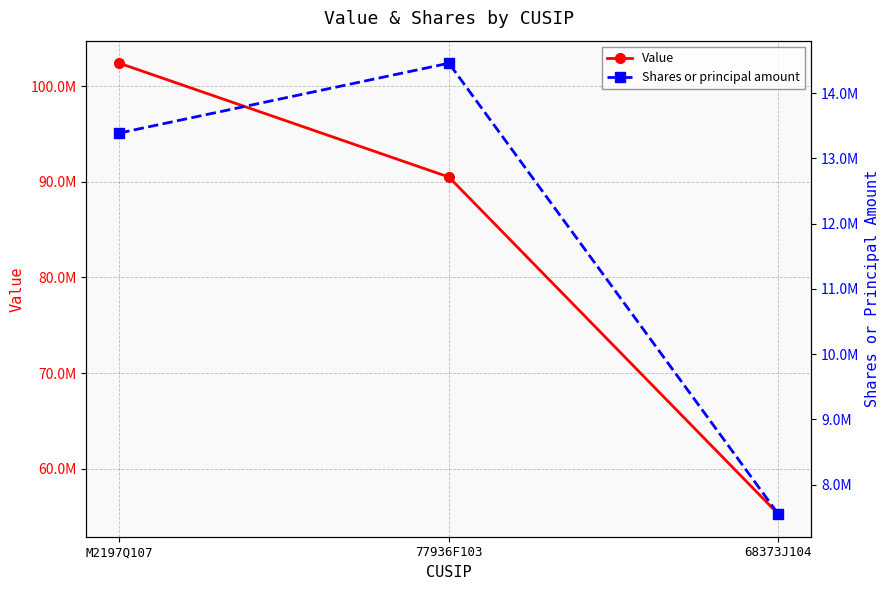

True or false: Shares or principal amount has a value of 13387500 at M2197Q107.

True